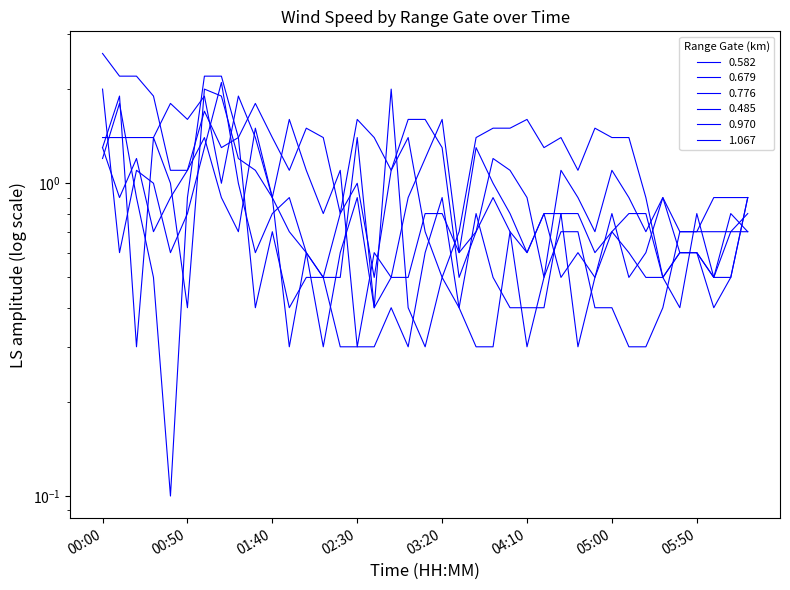

What is the average value of the 0.485 series?

0.9